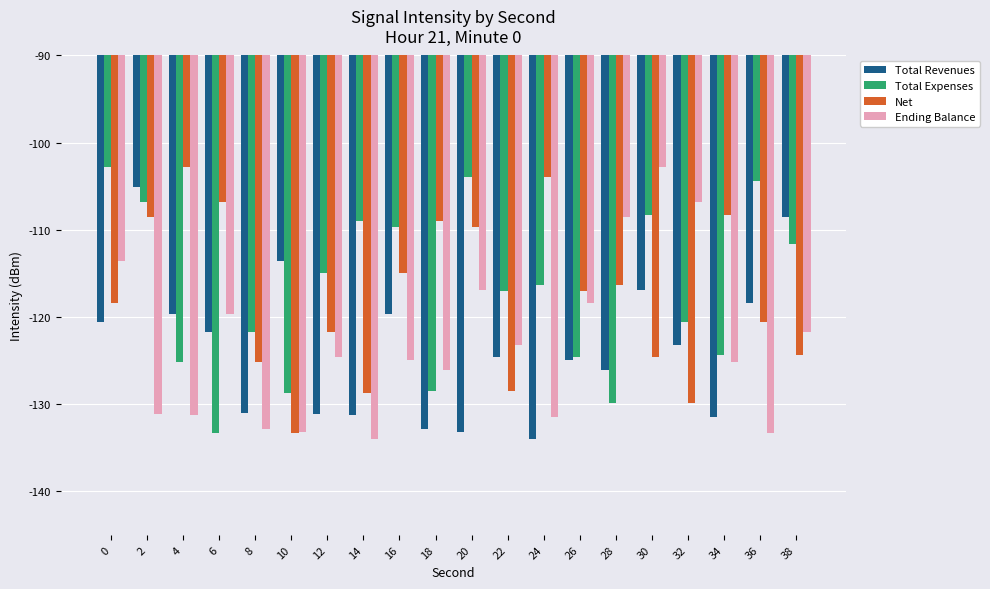

How many bars are there in each group?

4